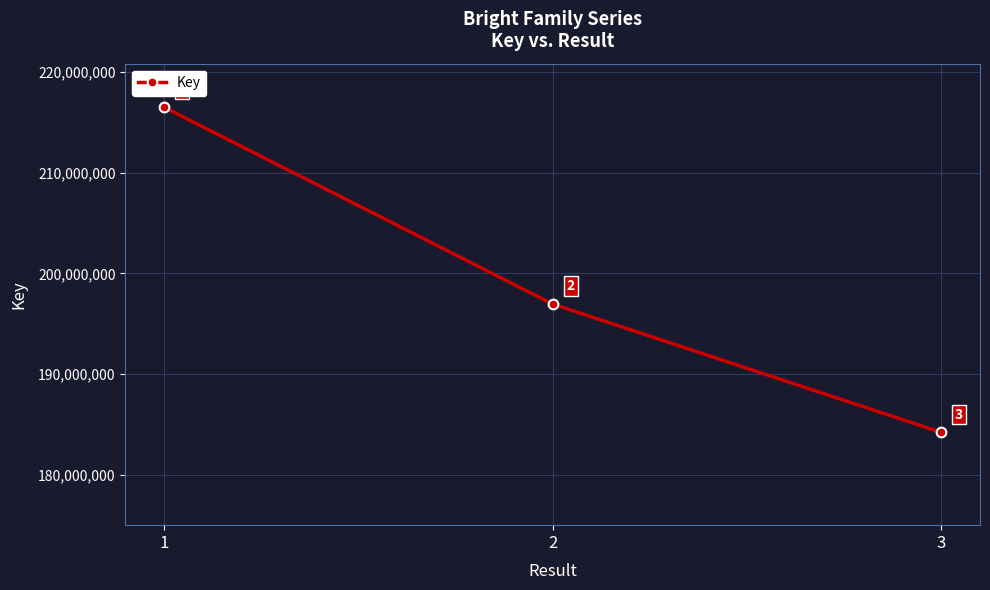

Which label corresponds to the largest value in the chart?

1